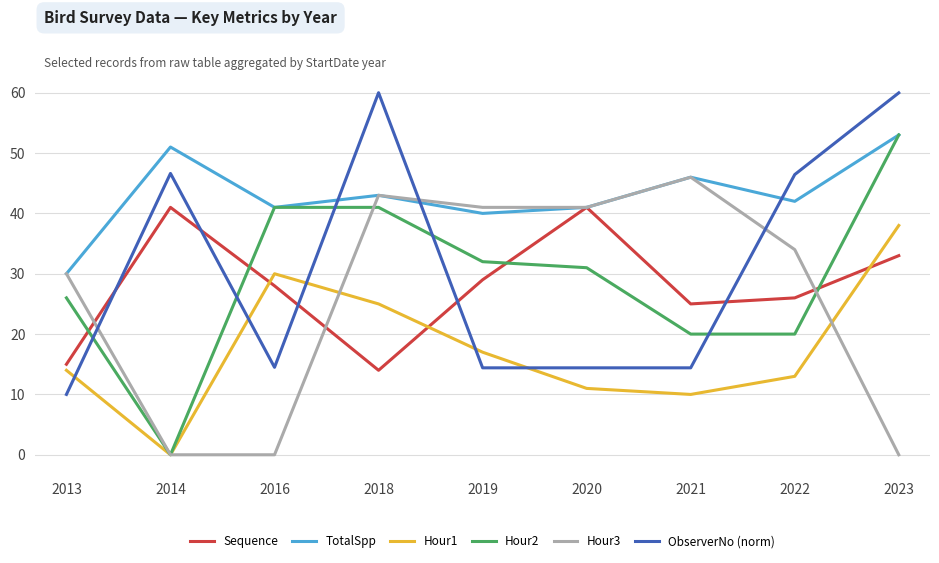

How many lines are shown in the chart?

6